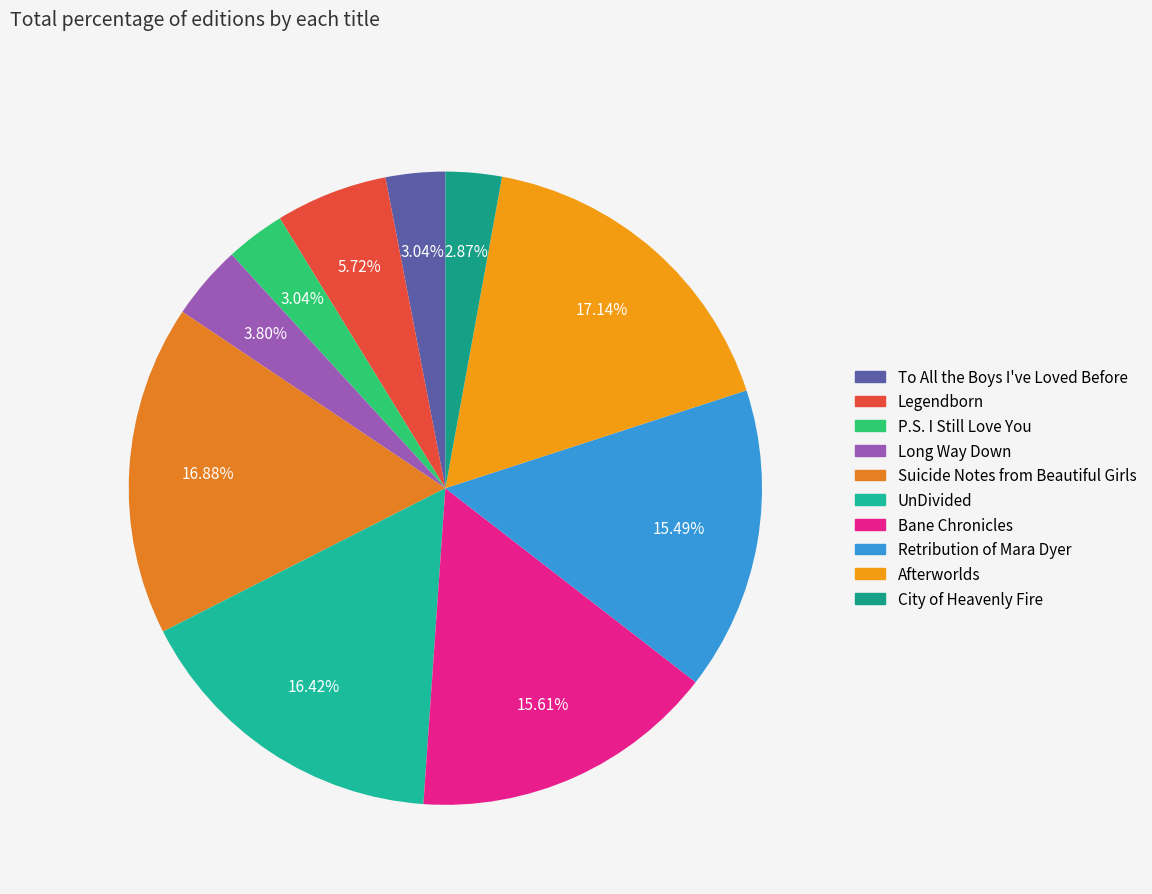

What is the ratio of the value at UnDivided to the value at Afterworlds?

1.0